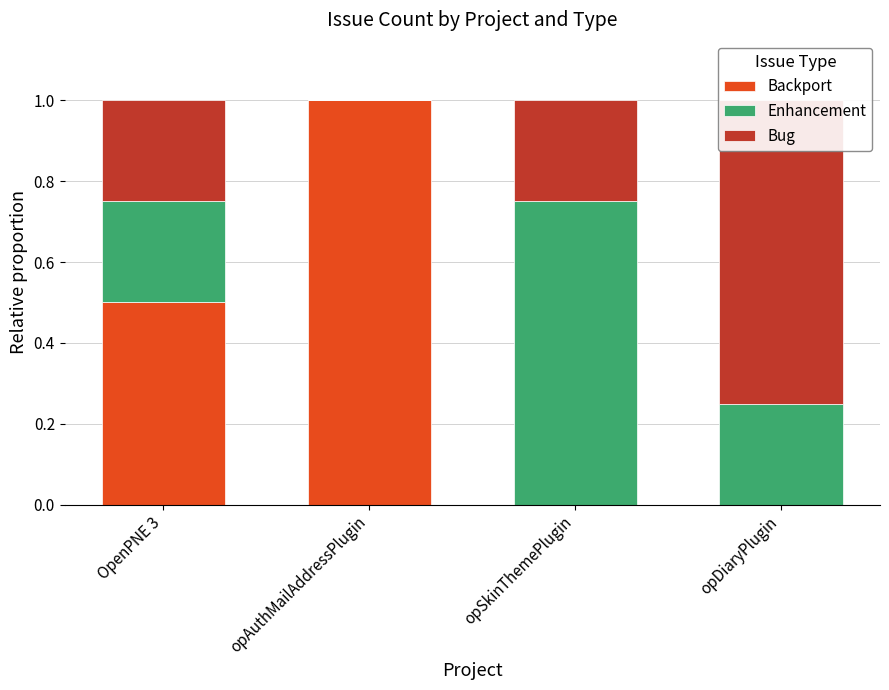

What is the value of the Enhancement bar at the 3rd from the left?

0.8